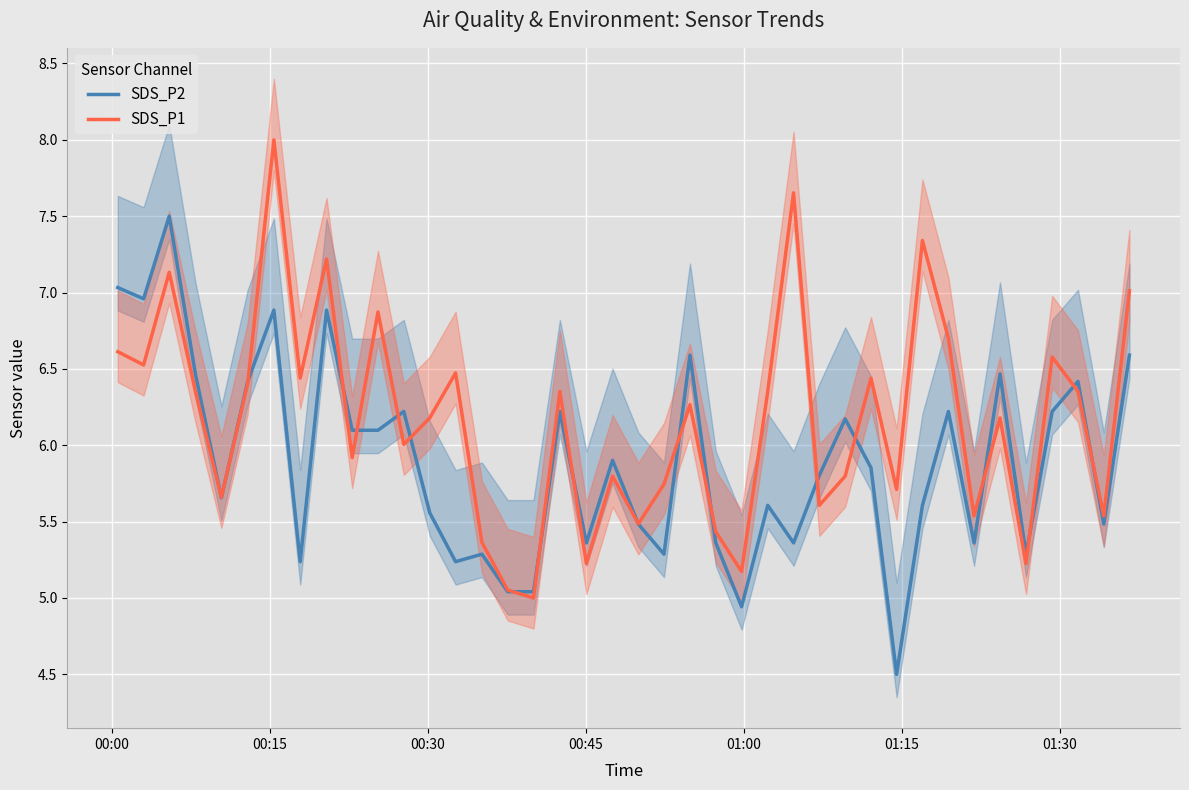

Reading left to right, list all the values displayed in this chart.

SDS_P2: 7.0	7.0	7.5	6.5	5.7	6.4	6.9	5.2	6.9	6.1	6.1	6.2	5.6	5.2	5.3	5.0	5.0	6.2	5.4	5.9	5.5	5.3	6.6	5.4	4.9	5.6	5.4	5.8	6.2	5.9	4.5	5.6	6.2	5.4	6.5	5.3	6.2	6.4	5.5	6.6
SDS_P1: 6.6	6.5	7.1	6.4	5.7	6.4	8.0	6.4	7.2	5.9	6.9	6.0	6.2	6.5	5.4	5.1	5.0	6.4	5.2	5.8	5.5	5.7	6.3	5.4	5.2	6.4	7.7	5.6	5.8	6.4	5.7	7.3	6.7	5.5	6.2	5.2	6.6	6.4	5.5	7.0